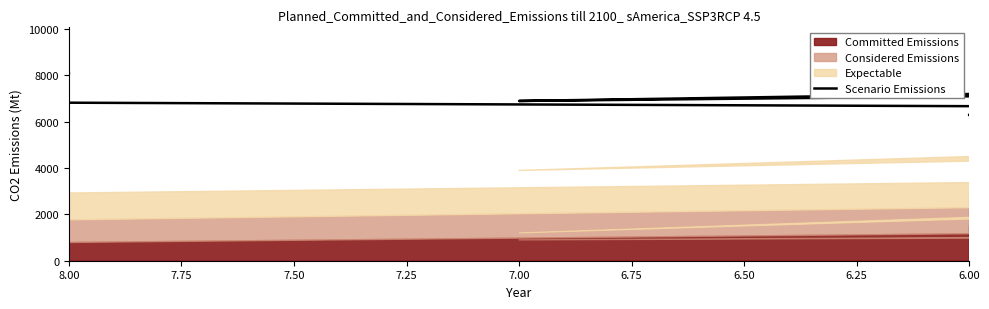

Does the chart have visible grid lines?

No